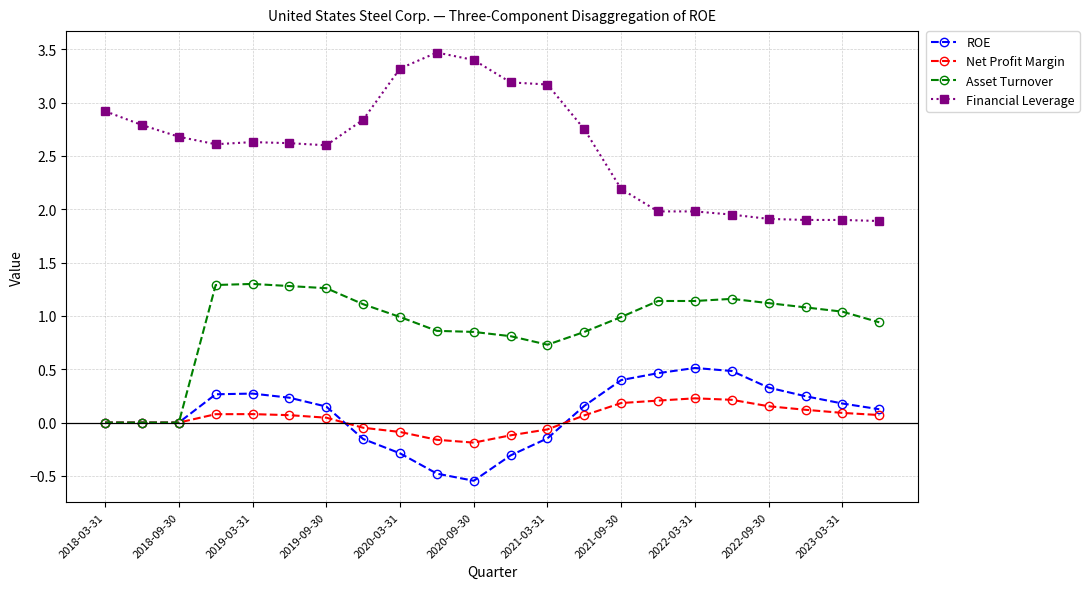

What is the difference between the maximum and minimum values in the Net Profit Margin series?

0.4